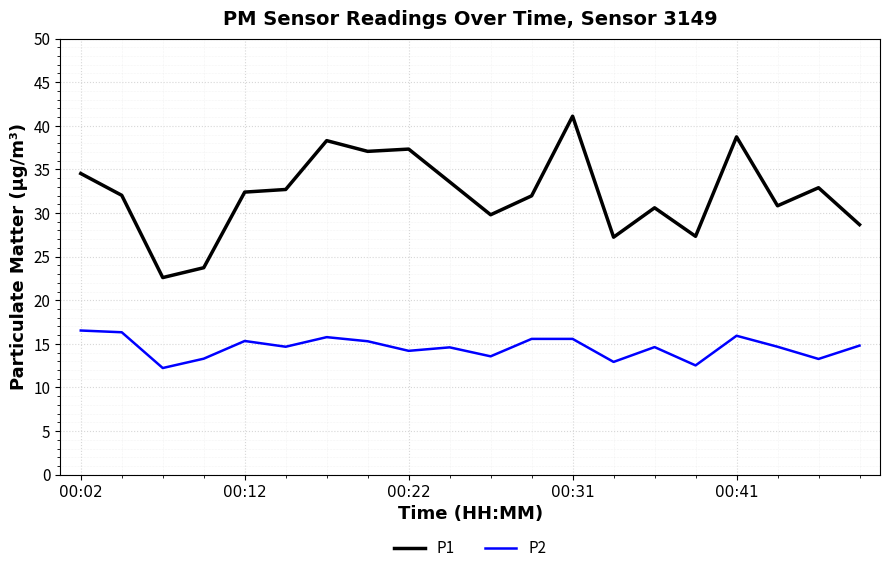

How many categories are shown in the chart?

20